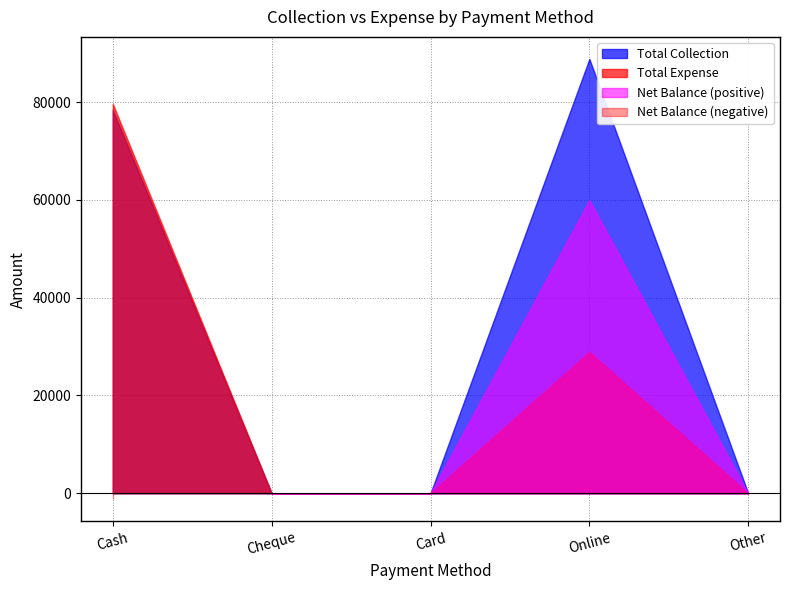

Which category has the highest value across all series?

Online